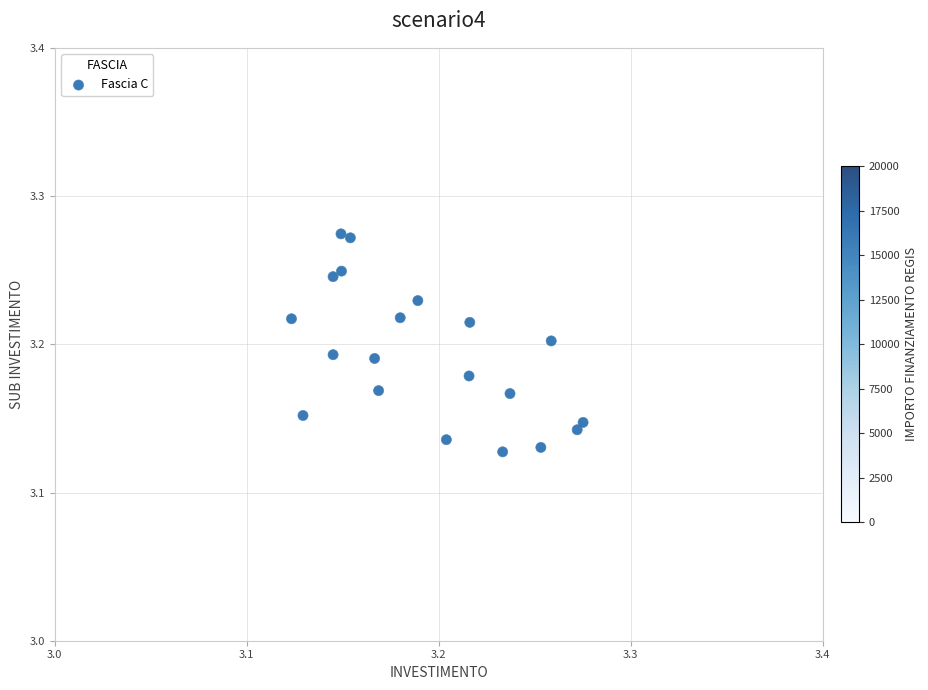

How many data points are displayed?

20